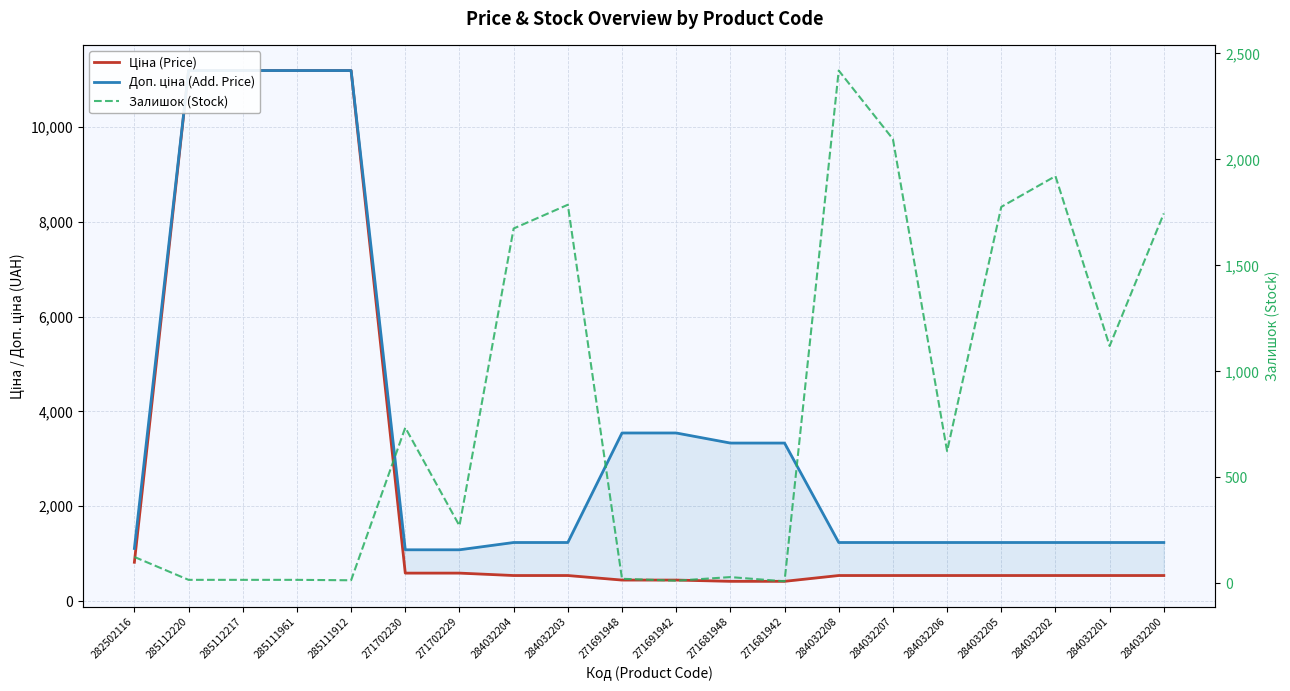

What is the label of the 13th point from the right?

284032204